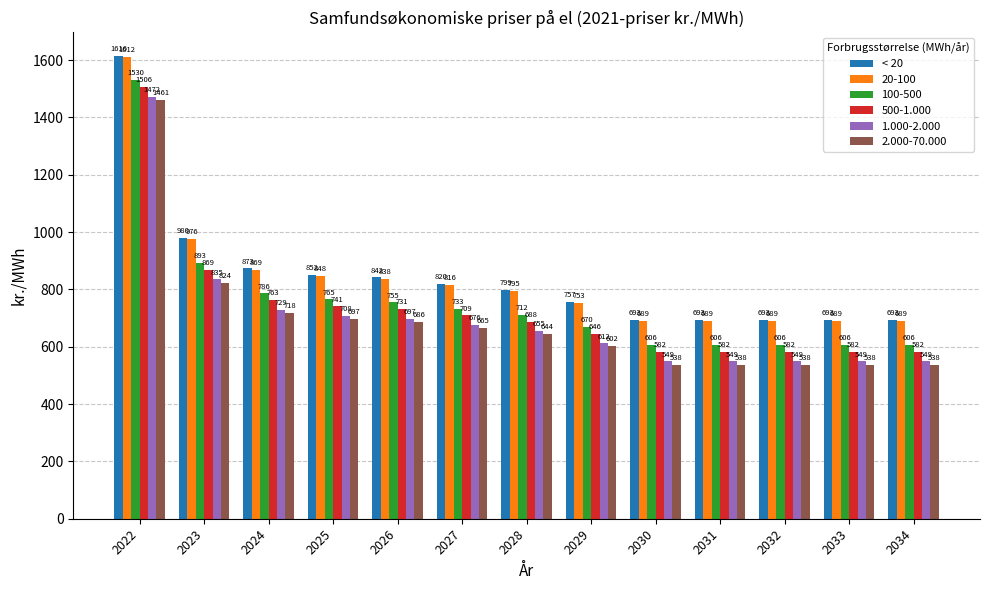

Where does the 1.000-2.000 series first go above 655?

2022